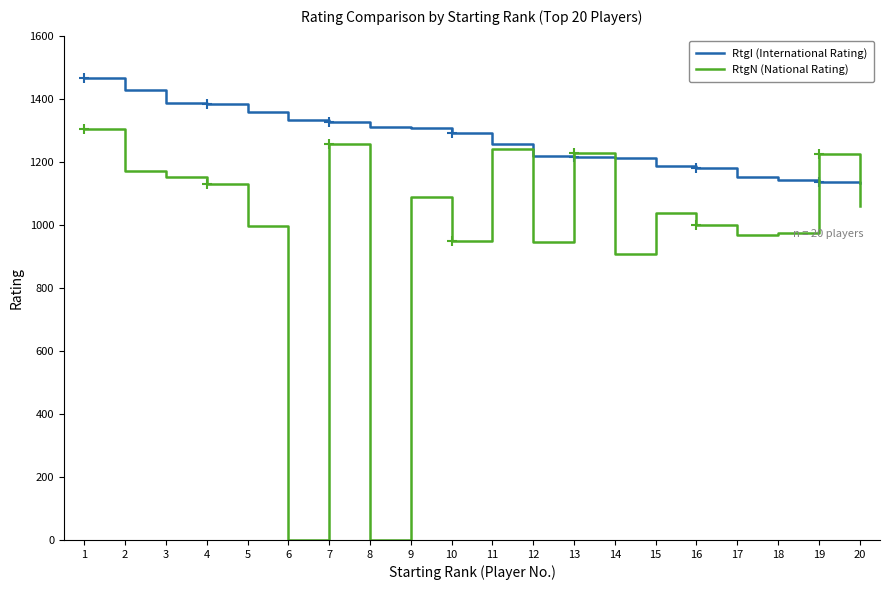

The value of RtgI (International Rating) at 17 is 400. True or false?

False